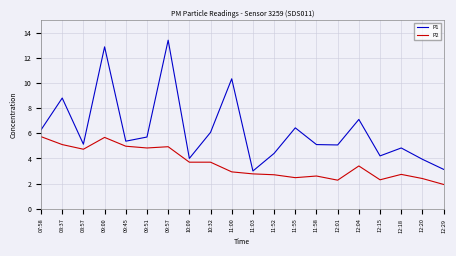

List the series in order of their overall mean, lowest first.

P2, P1